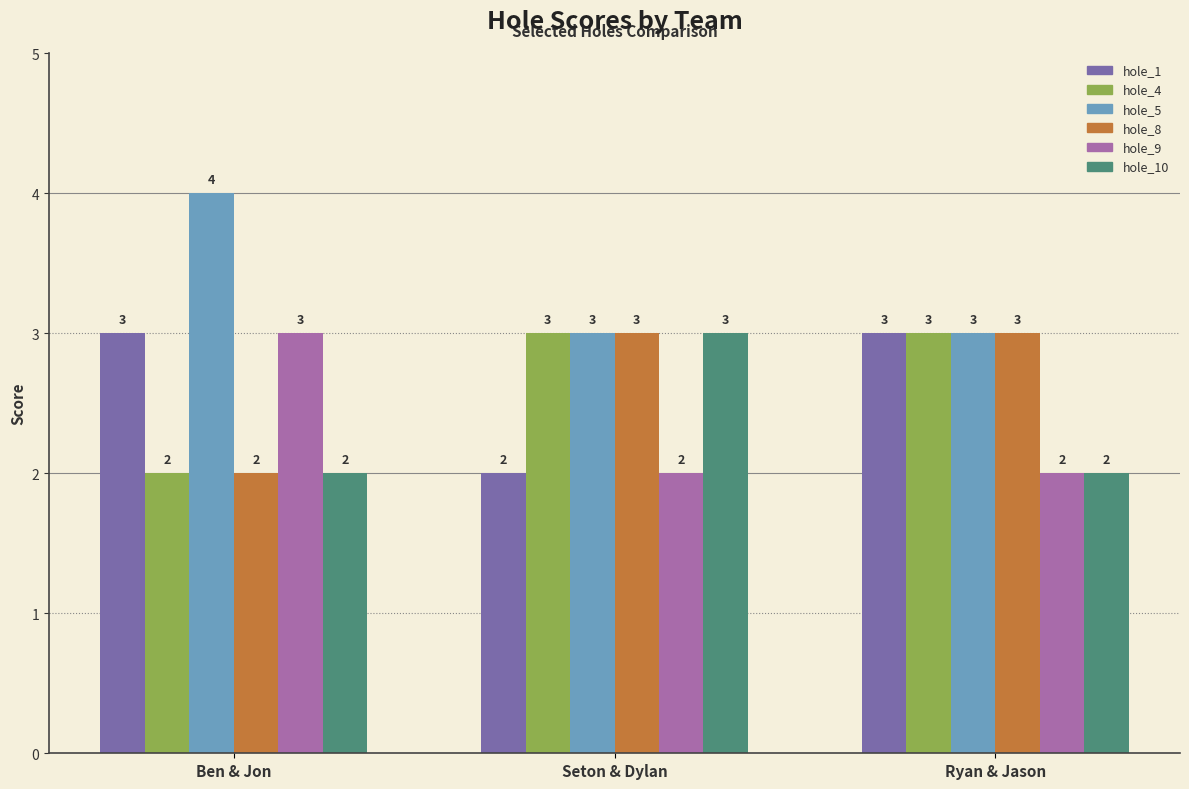

Reading left to right, list all the values displayed in this chart.

hole_1: 3	2	3
hole_4: 2	3	3
hole_5: 4	3	3
hole_8: 2	3	3
hole_9: 3	2	2
hole_10: 2	3	2